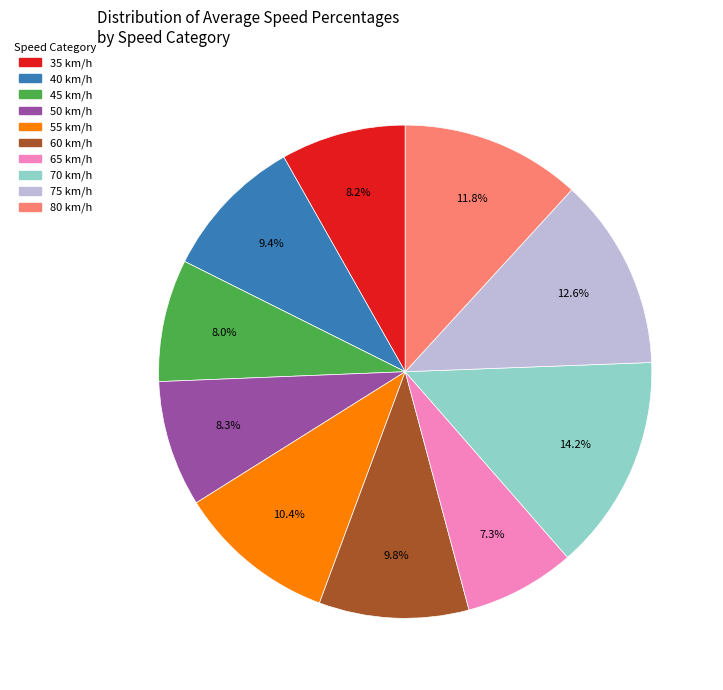

Does any single category account for the majority?

No